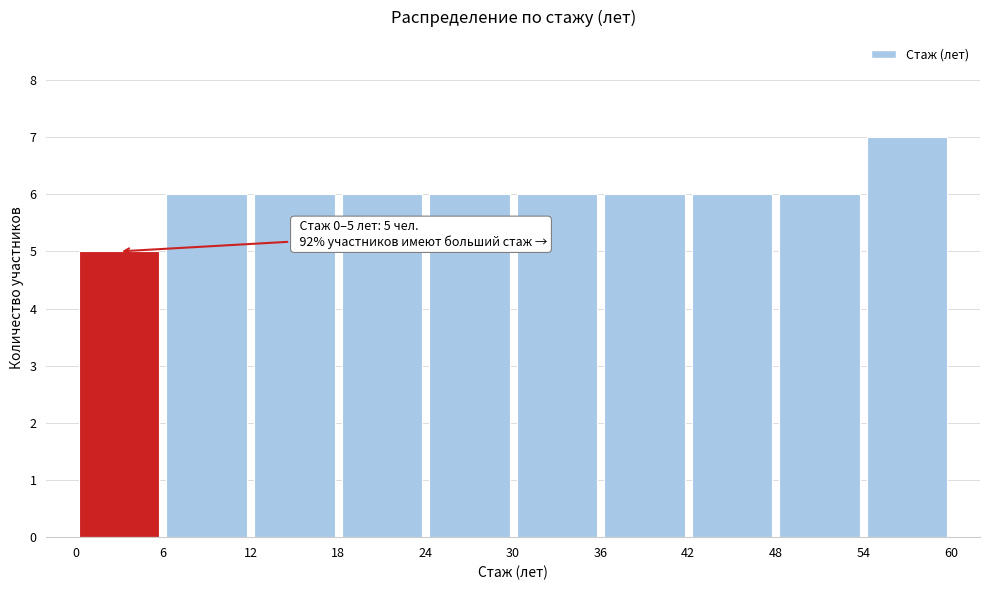

Over which range of the x-axis is the bar tallest?

54 to 60